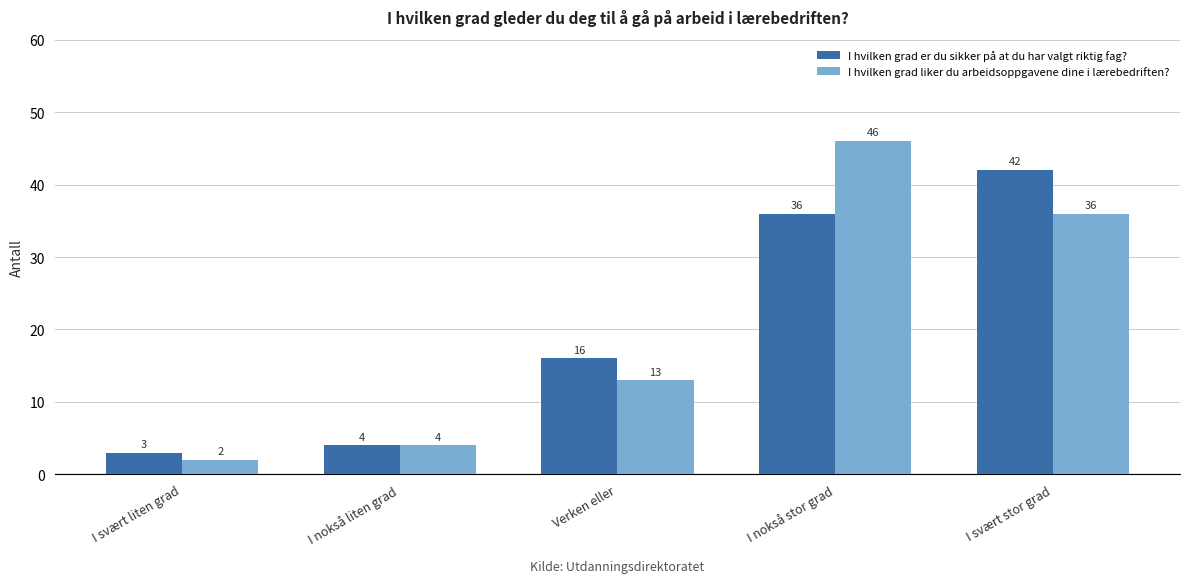

Is it true that I hvilken grad er du sikker på at du har valgt riktig fag? equals 42 at I svært stor grad?

True